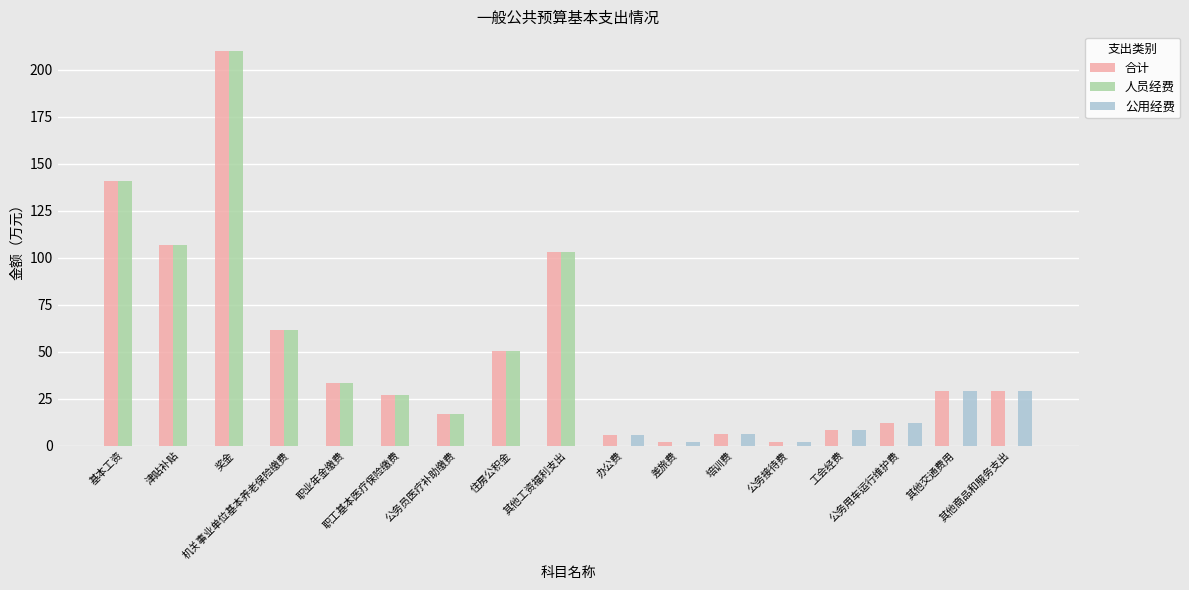

What is the maximum value for 合计?

209.8